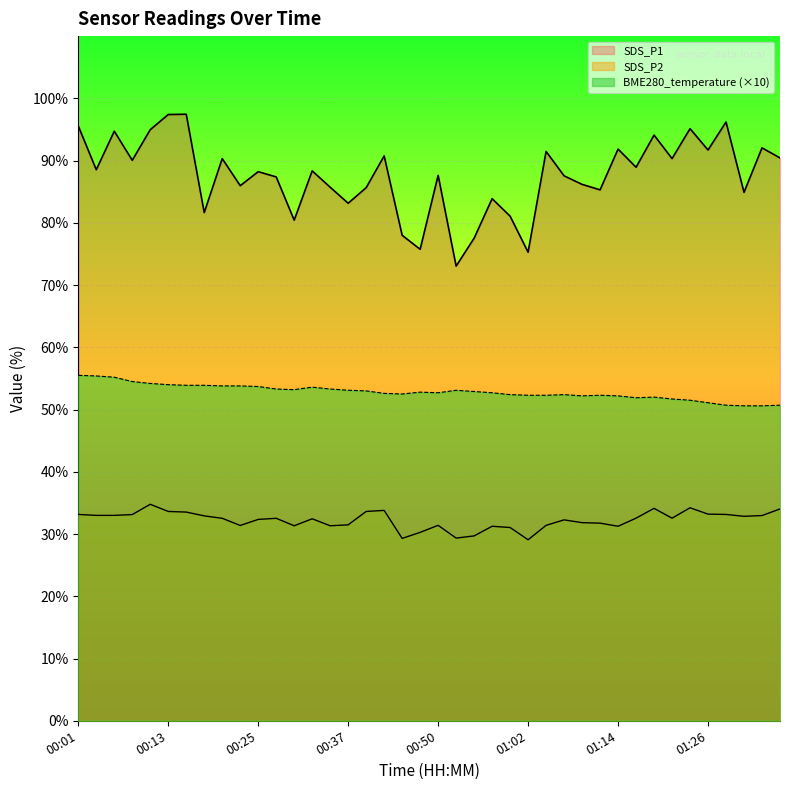

At how many categories does at least one series exceed 30?

40